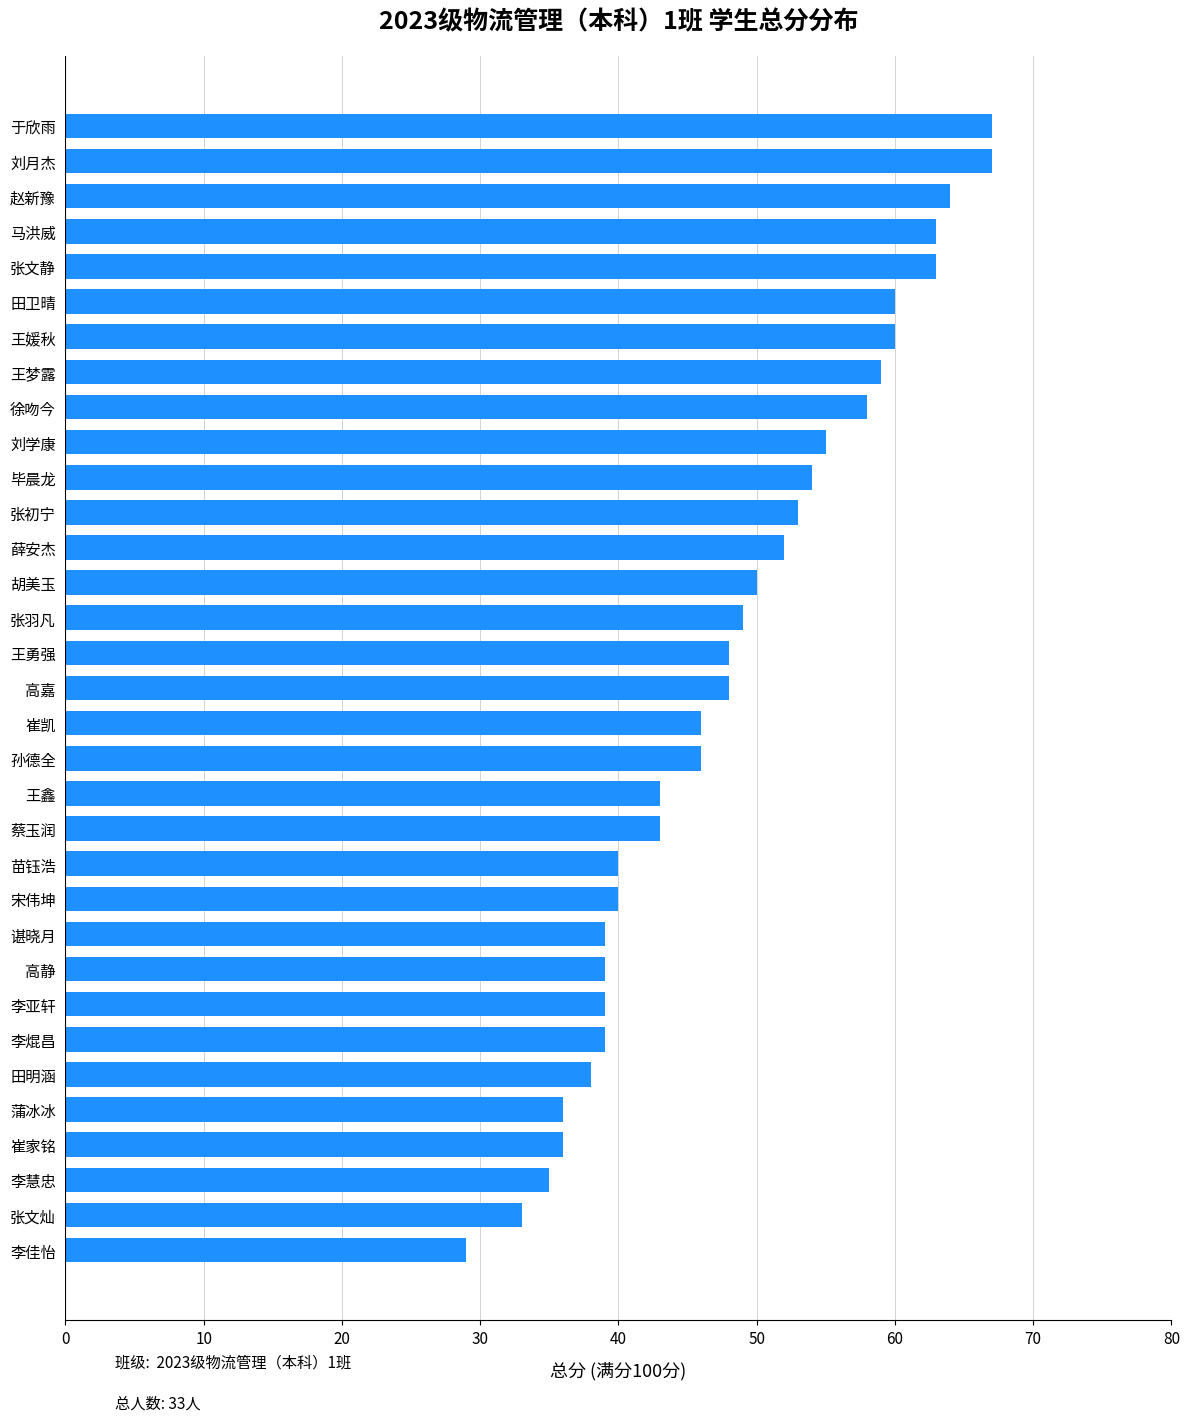

Which has a higher value, 赵新豫 or 蔡玉润?

赵新豫